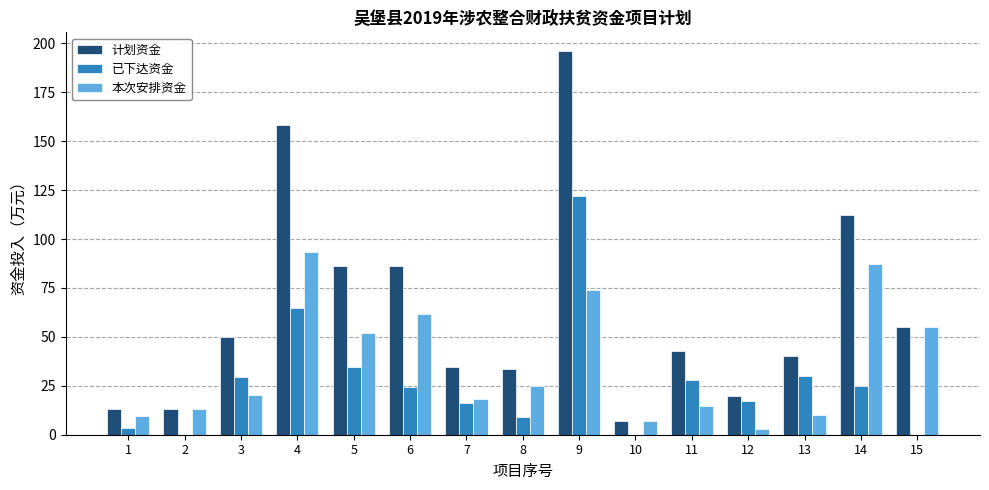

Which series has the largest range (max minus min)?

计划资金